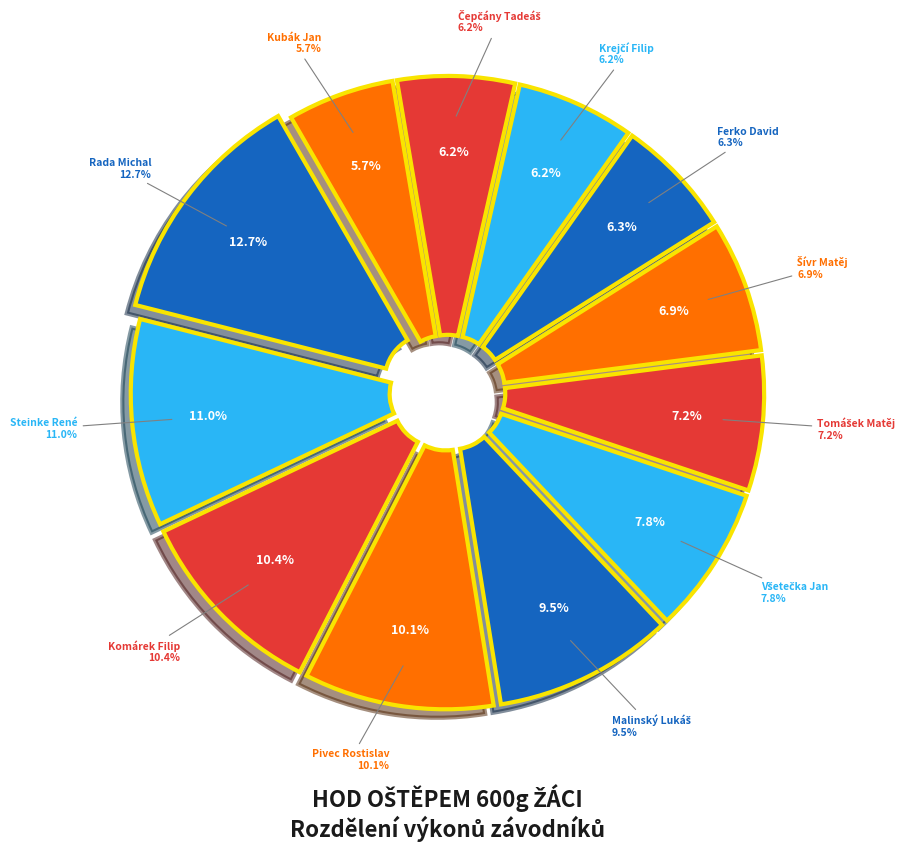

Do Šívr Matěj and Malinský Lukáš together represent more than half of the pie?

No